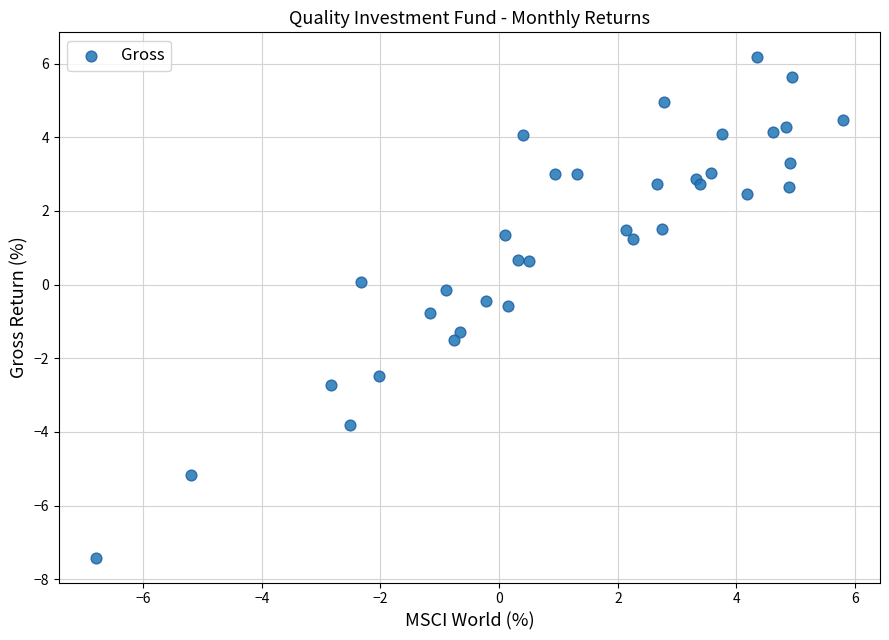

What is the range of X values (max minus min)?

12.6